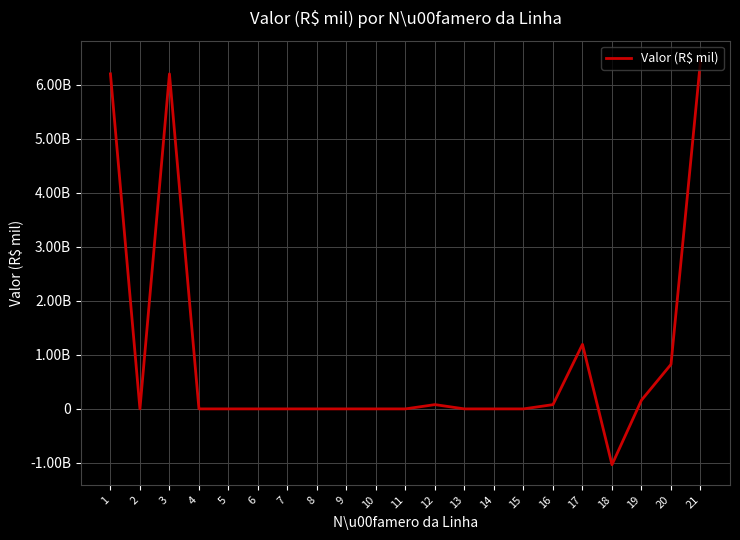

Does the chart display data point markers on the line(s)?

No